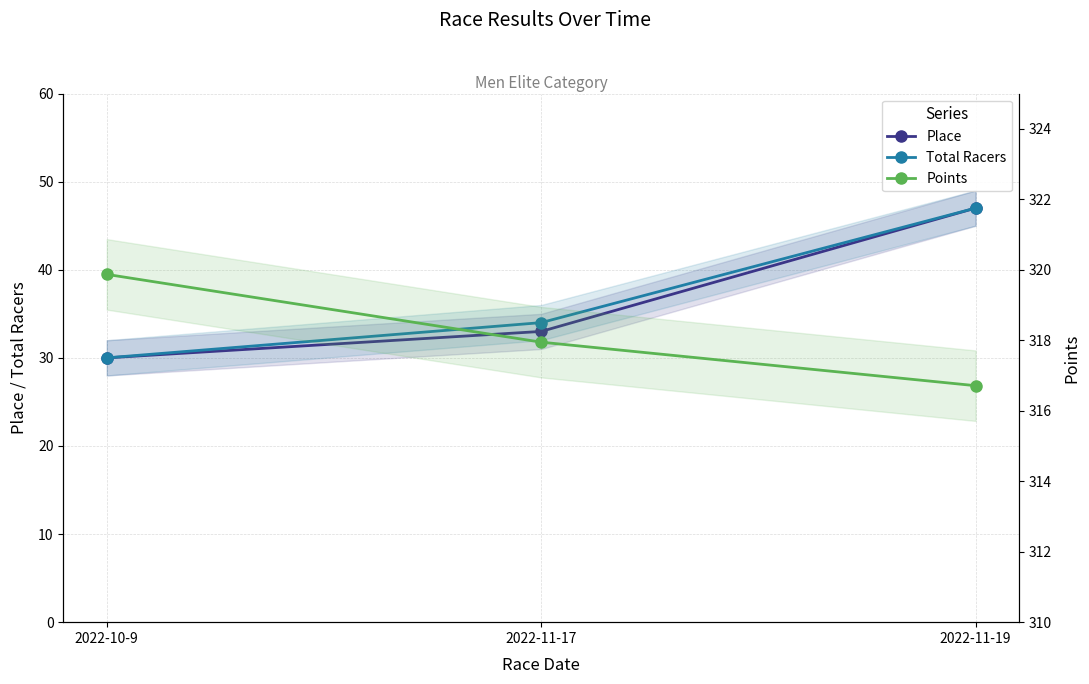

How many Total Racers values are between 30 and 47?

3